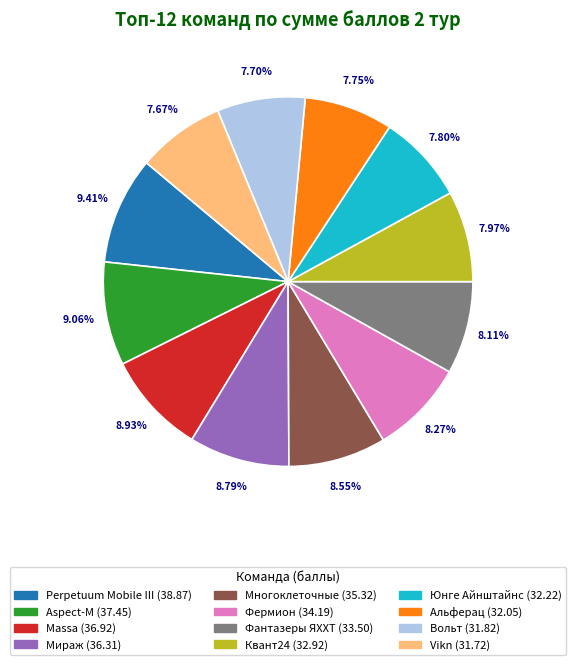

Combined, what portion of the pie is Aspect-M and Многоклеточные?

17.6%